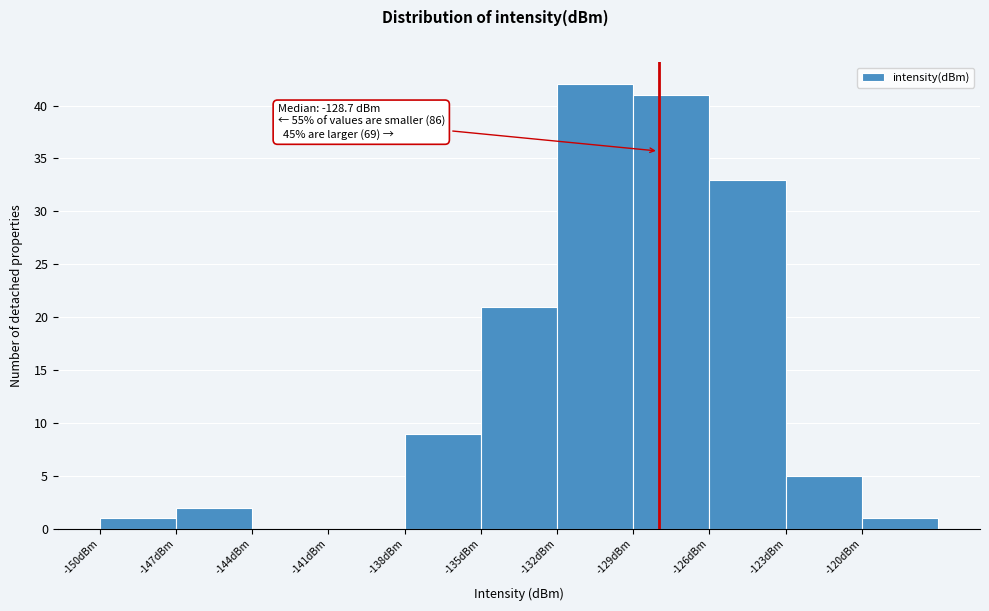

Which range on the x-axis has the tallest bar?

-132 to -129